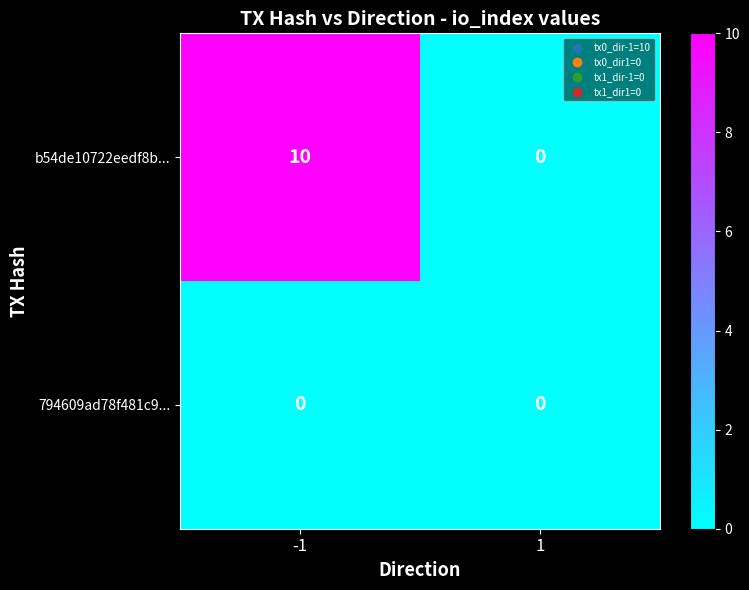

What is the difference between the highest and lowest values at -1?

10